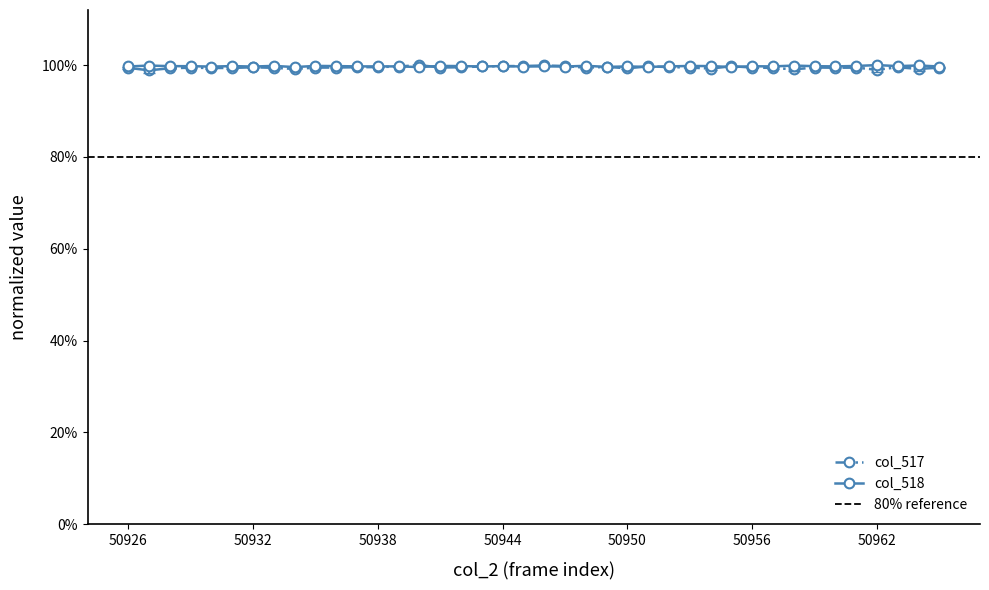

Reading left to right, list all the values displayed in this chart.

col_517: 50926=1.0	50927=1.0	50928=1.0	50929=1.0	50930=1.0	50931=1.0	50932=1.0	50933=1.0	50934=1.0	50935=1.0	50936=1.0	50937=1.0	50938=1.0	50939=1.0	50940=1.0	50941=1.0	50942=1.0	50943=1.0	50944=1.0	50945=1.0	50946=1.0	50947=1.0	50948=1.0	50949=1.0	50950=1.0	50951=1.0	50952=1.0	50953=1.0	50954=1.0	50955=1.0	50956=1.0	50957=1.0	50958=1.0	50959=1.0	50960=1.0	50961=1.0	50962=1.0	50963=1.0	50964=1.0	50965=1.0
col_518: 50926=1.0	50927=1.0	50928=1.0	50929=1.0	50930=1.0	50931=1.0	50932=1.0	50933=1.0	50934=1.0	50935=1.0	50936=1.0	50937=1.0	50938=1.0	50939=1.0	50940=1.0	50941=1.0	50942=1.0	50943=1.0	50944=1.0	50945=1.0	50946=1.0	50947=1.0	50948=1.0	50949=1.0	50950=1.0	50951=1.0	50952=1.0	50953=1.0	50954=1.0	50955=1.0	50956=1.0	50957=1.0	50958=1.0	50959=1.0	50960=1.0	50961=1.0	50962=1.0	50963=1.0	50964=1.0	50965=1.0